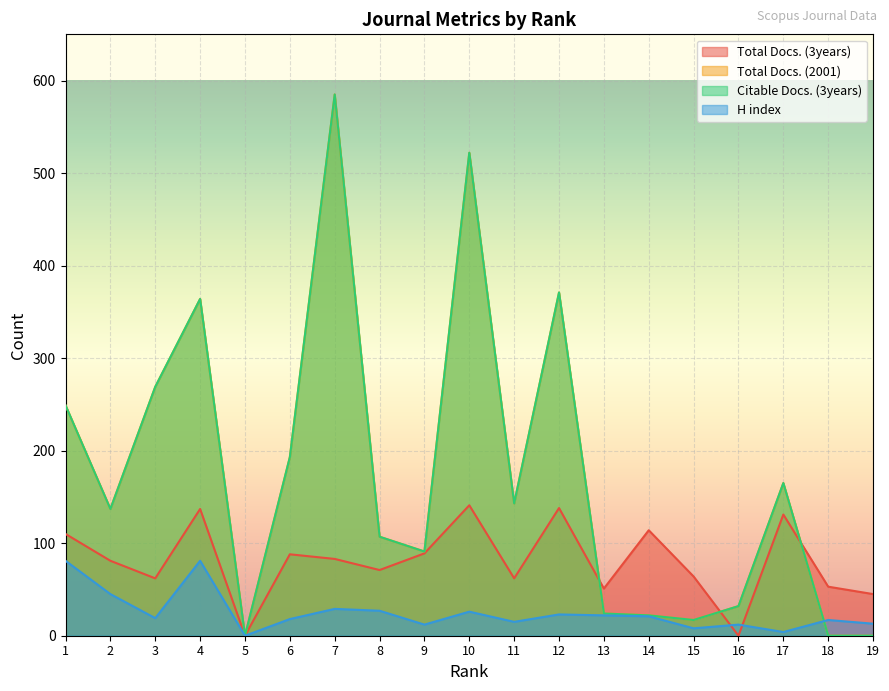

Which series changed the most between 1 and 17?

Total Docs. (2001)